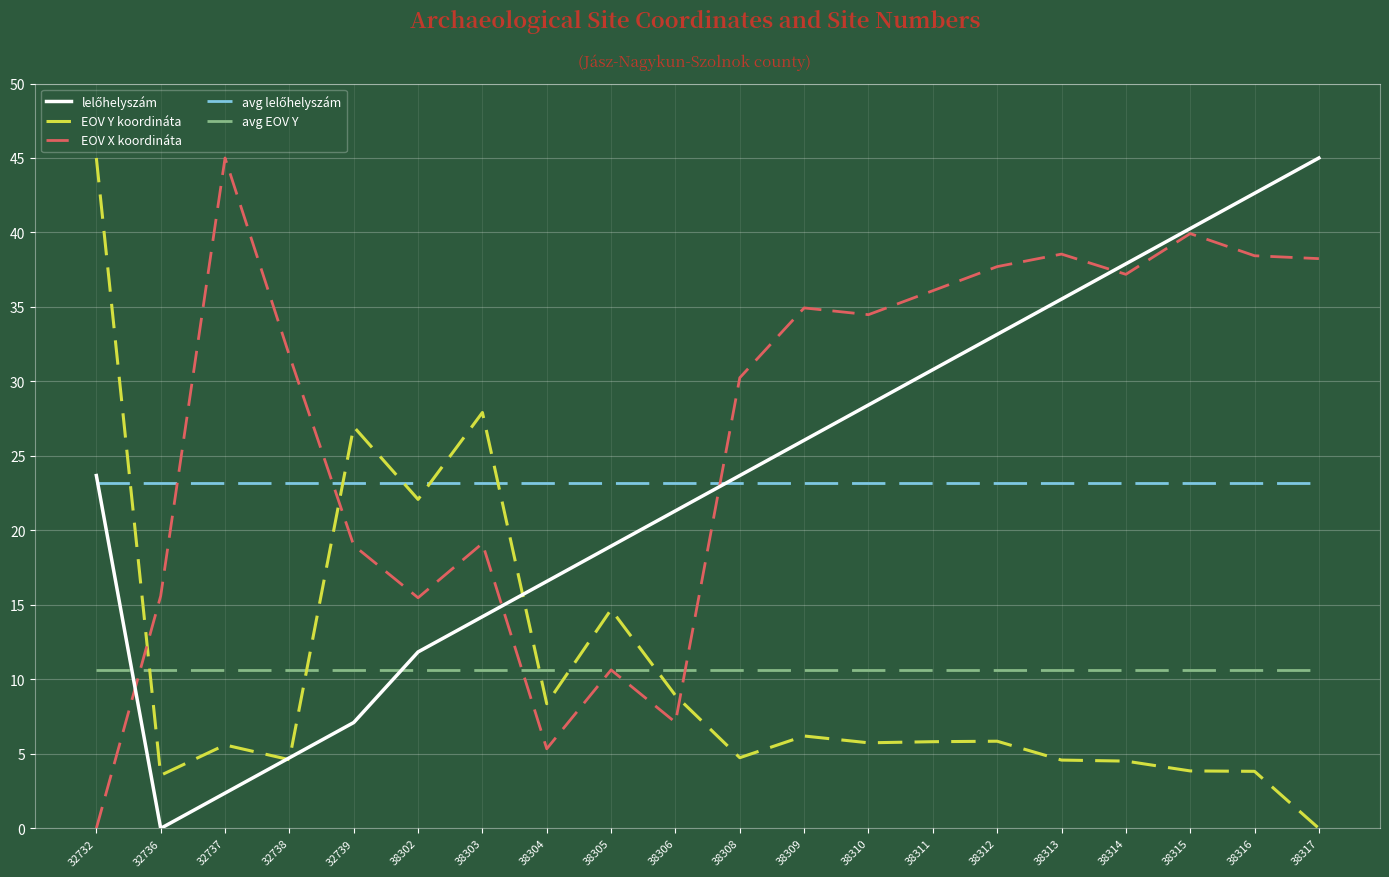

What is the average value of the EOV X koordináta series?

26.7